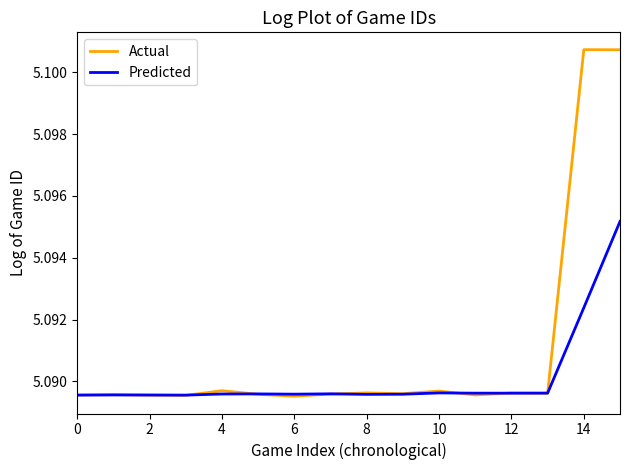

Rank the series by their maximum value, from lowest to highest.

Predicted, Actual